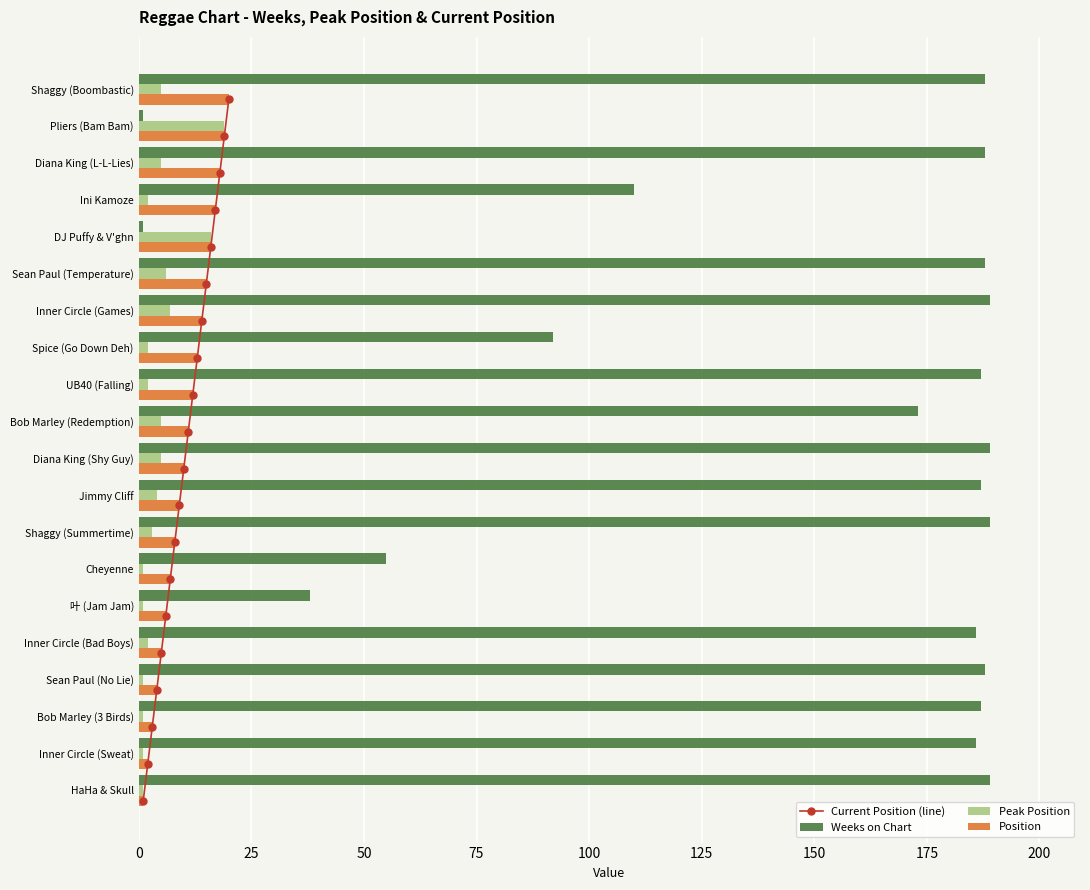

What is the maximum value shown in the chart?

189.0